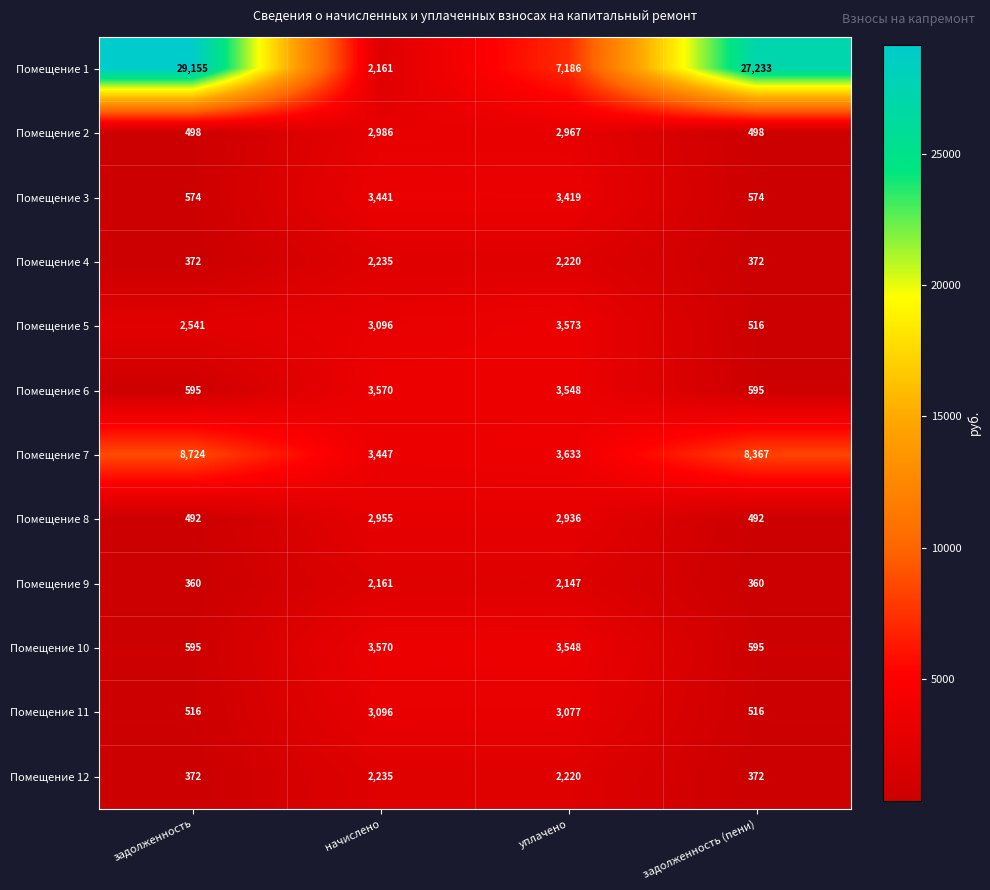

What is the difference between the second highest and minimum values in the Помещение 9 series?

1787